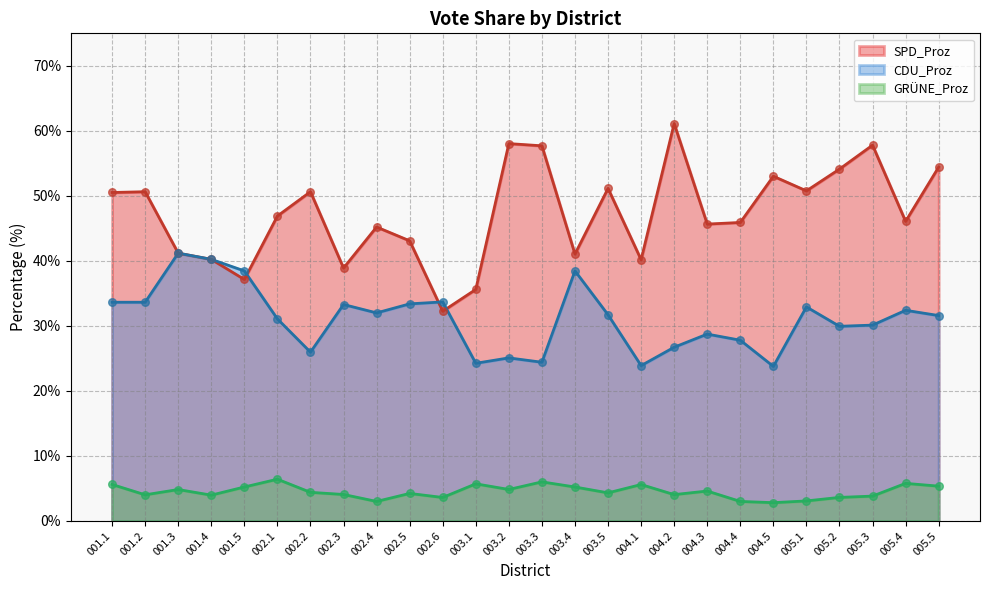

Which series contains the highest Y value?

SPD_Proz